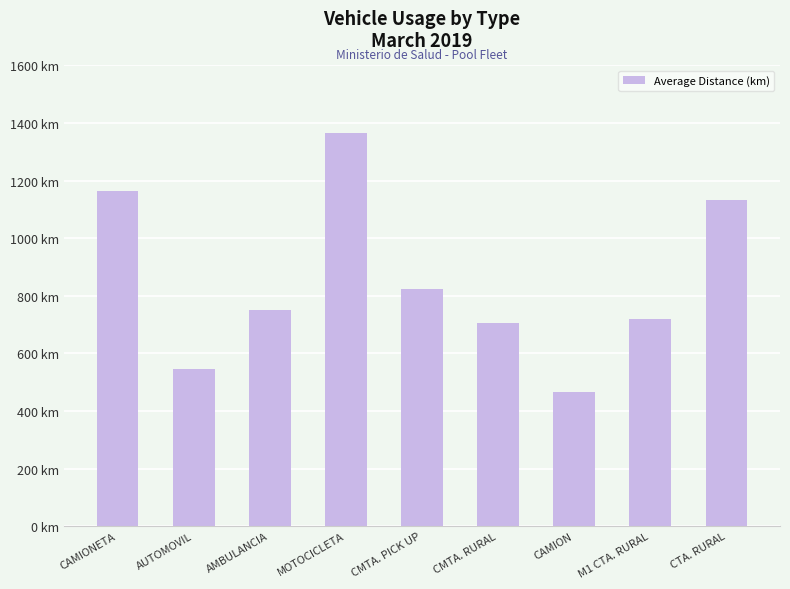

What is the value of the 4th bar from the left?

1364